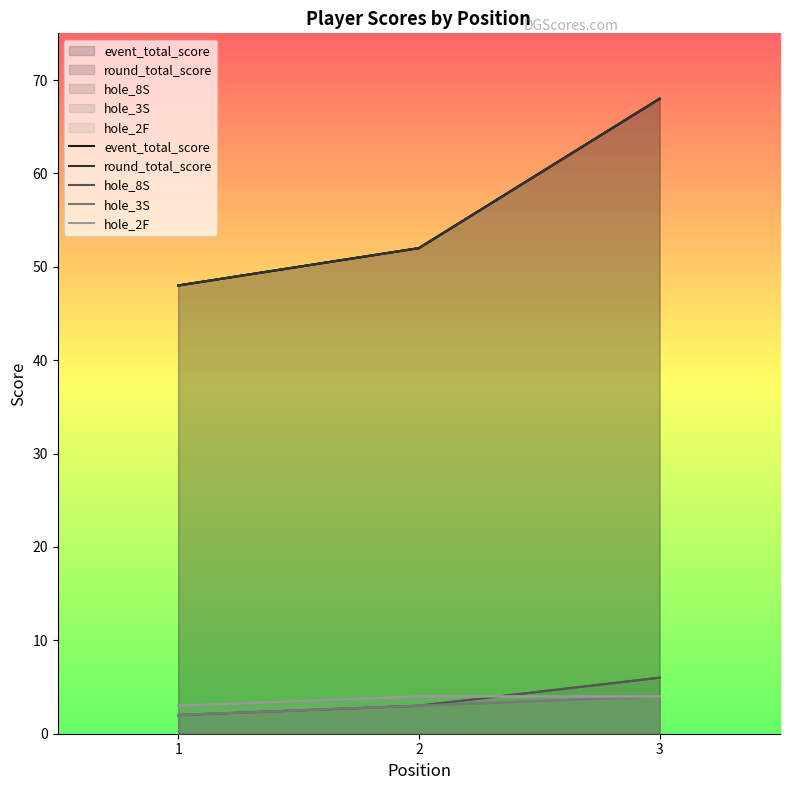

What is the total value across all series at 2?

114